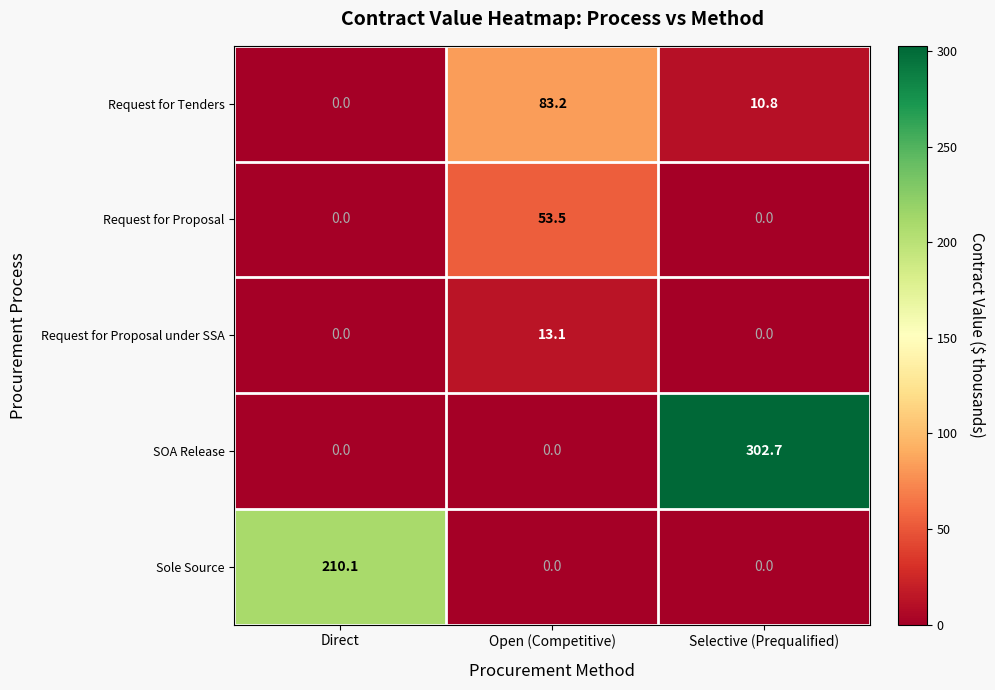

What is the maximum value for Sole Source?

210.1